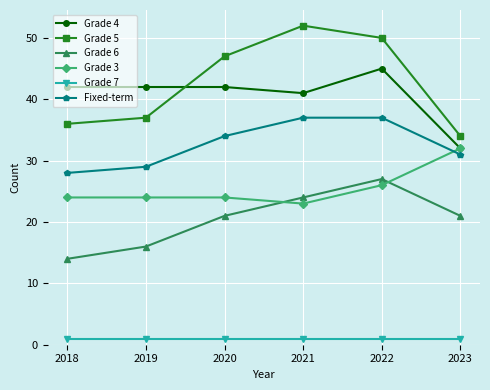

What are all the series names shown in the legend?

Grade 4, Grade 5, Grade 6, Grade 3, Grade 7, Fixed-term